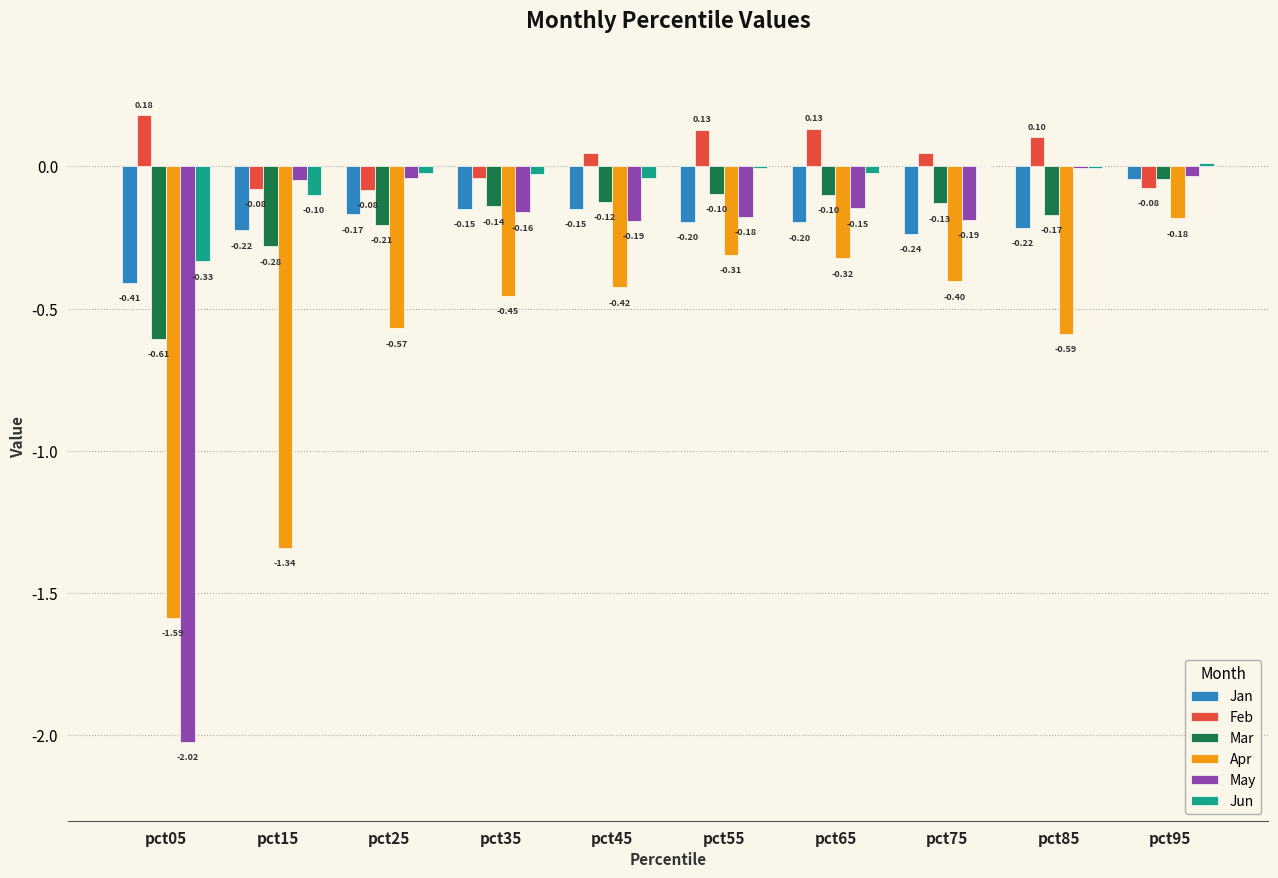

Which series changed the most between pct45 and pct75?

Jan